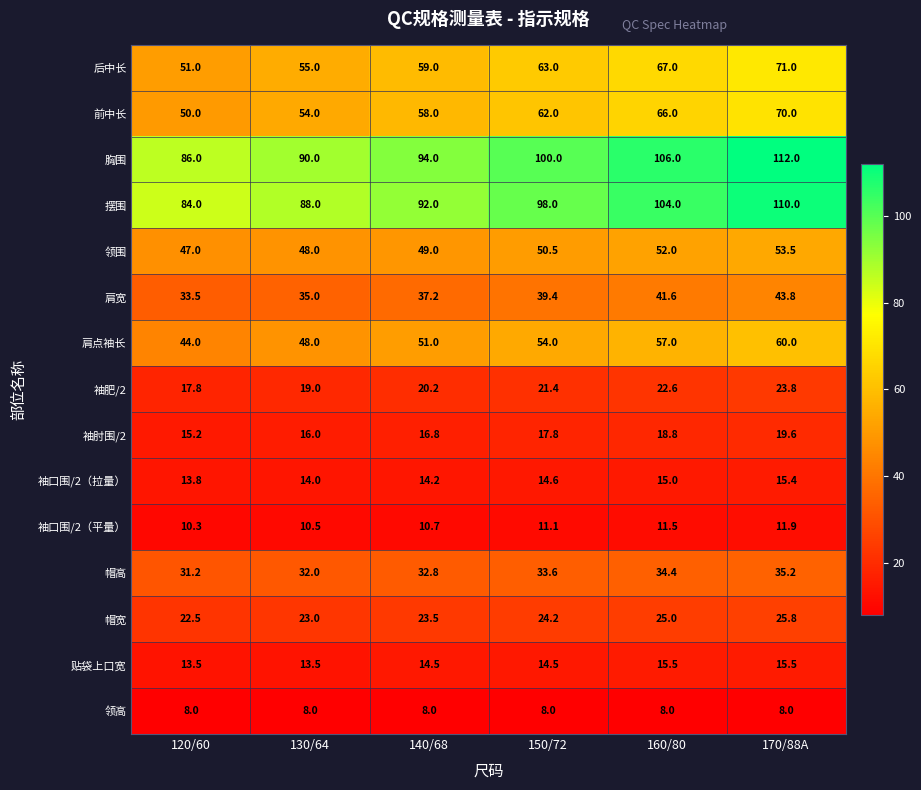

True or false: 肩宽 has a value of 56.6 at 160/80.

False